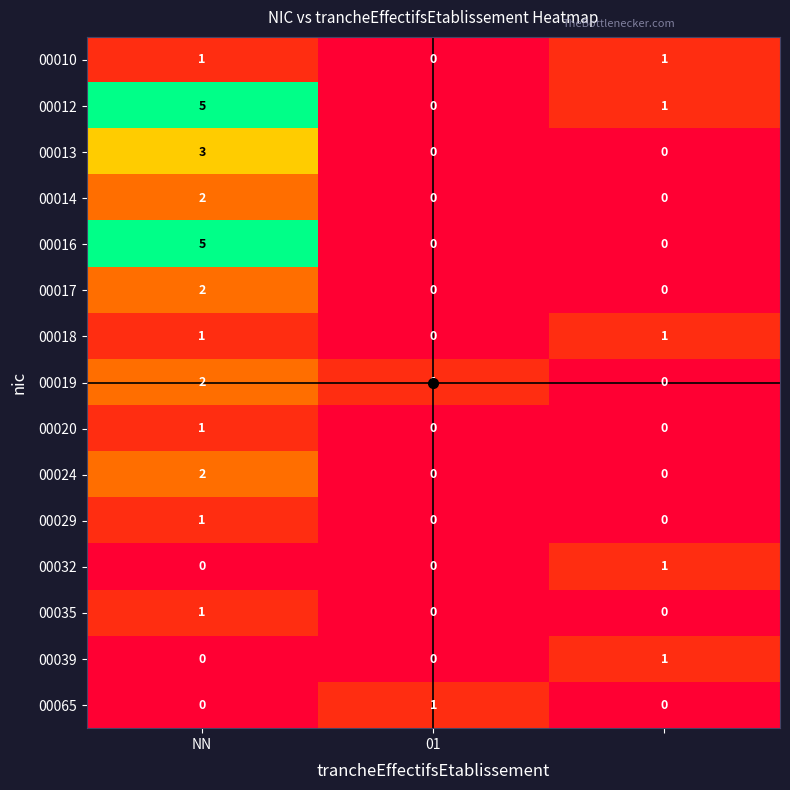

What is the greatest value displayed?

5